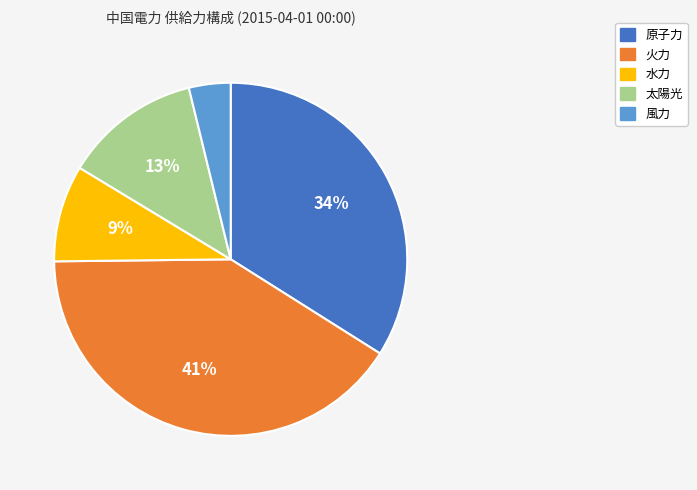

Approximately how many times larger is the value at 風力 compared to 水力?

0.4